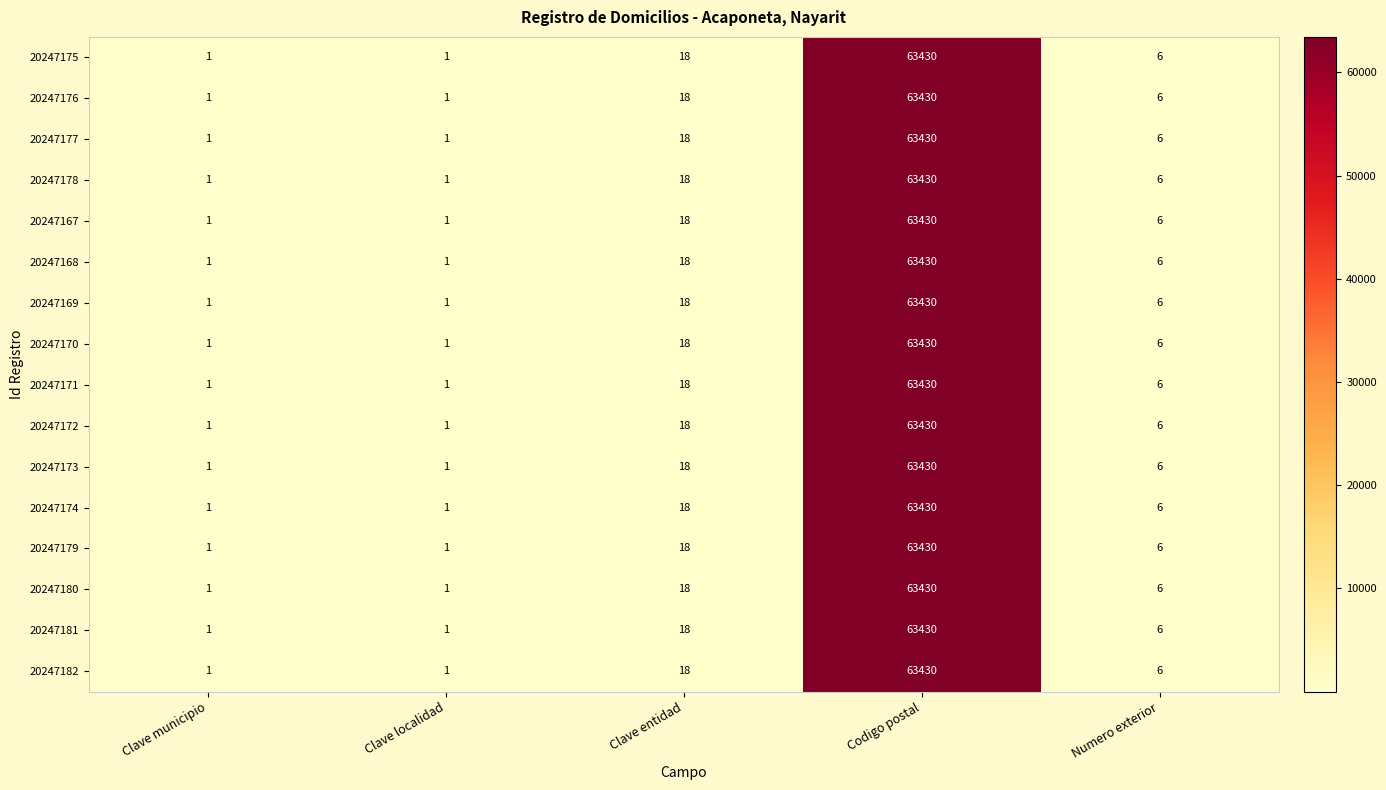

What is the average value of the 20247178 series?

12691